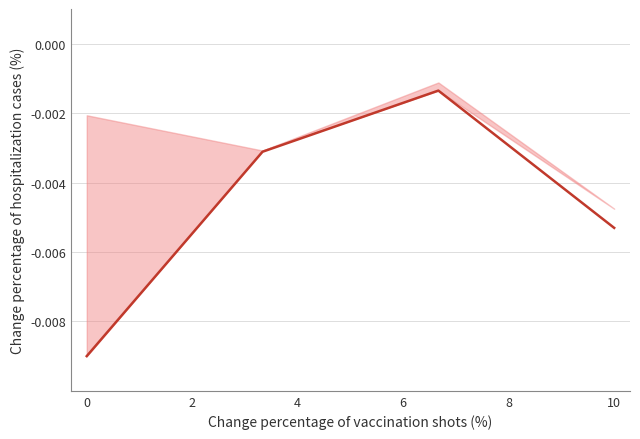

Count the number of categories in the chart.

4